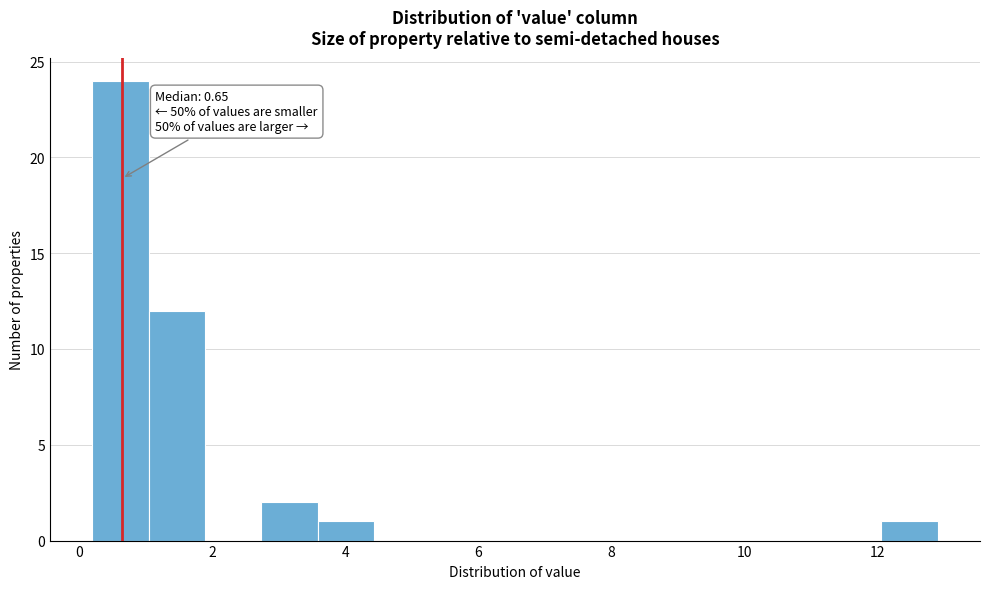

Which range on the x-axis has the tallest bar?

0.2 to 1.0